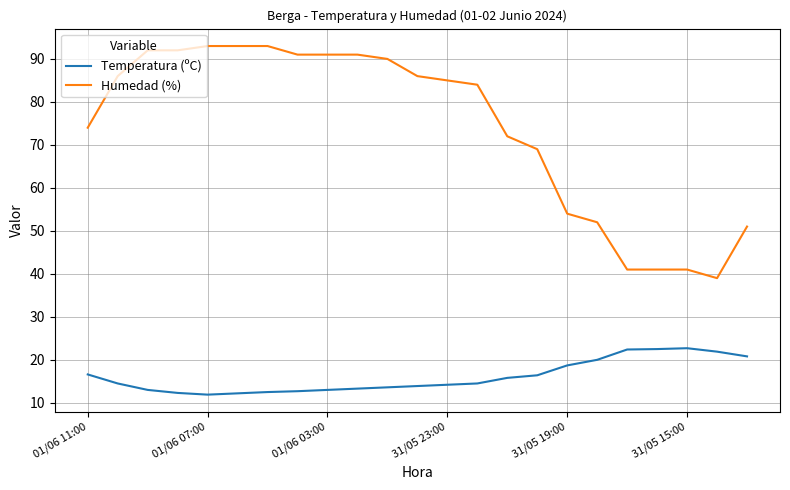

What is the minimum value shown in the chart?

11.9